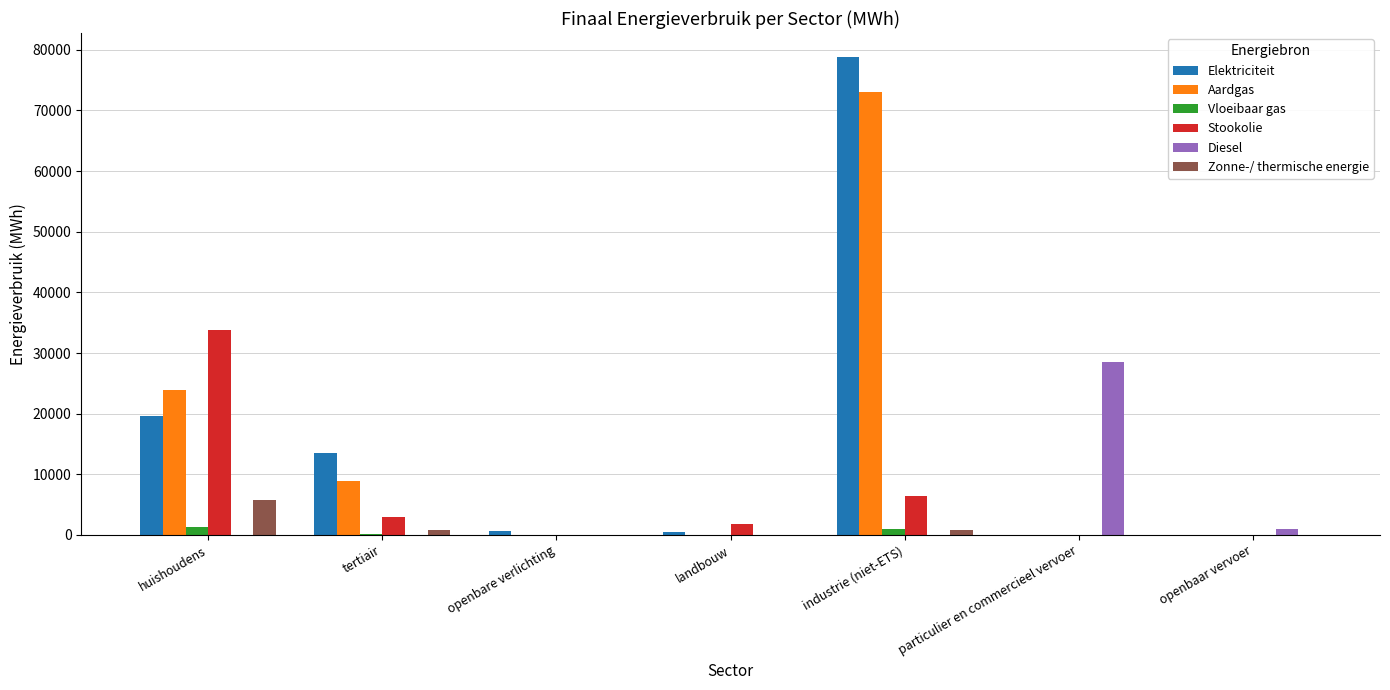

Is the value of Elektriciteit at industrie (niet-ETS) greater than the value of Aardgas at landbouw?

Yes